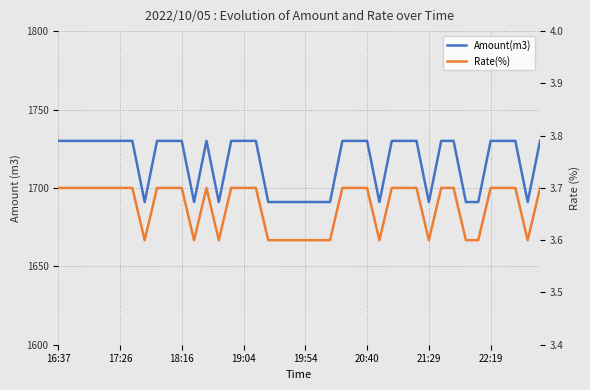

How many interior local valleys does the Rate(%) series have?

6